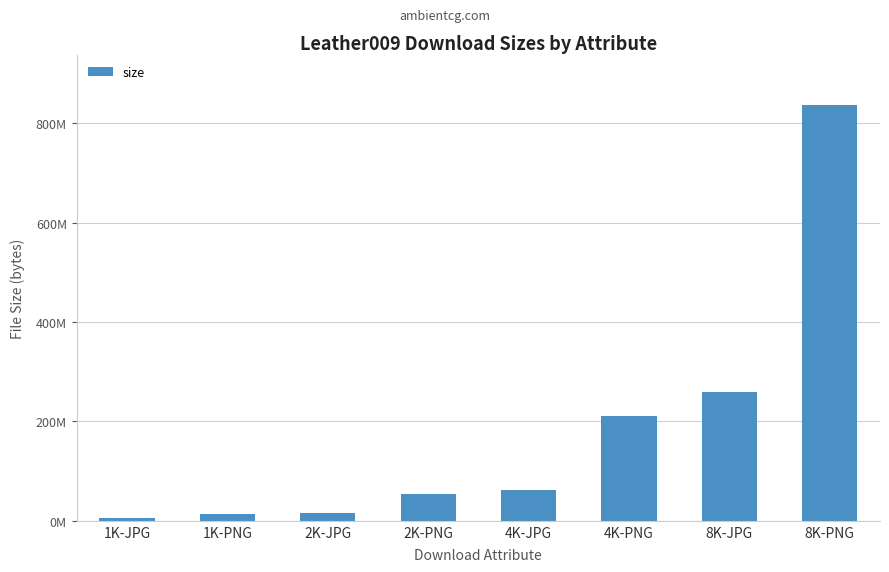

What is the change in value from 4K-JPG to 4K-PNG?

+148273803